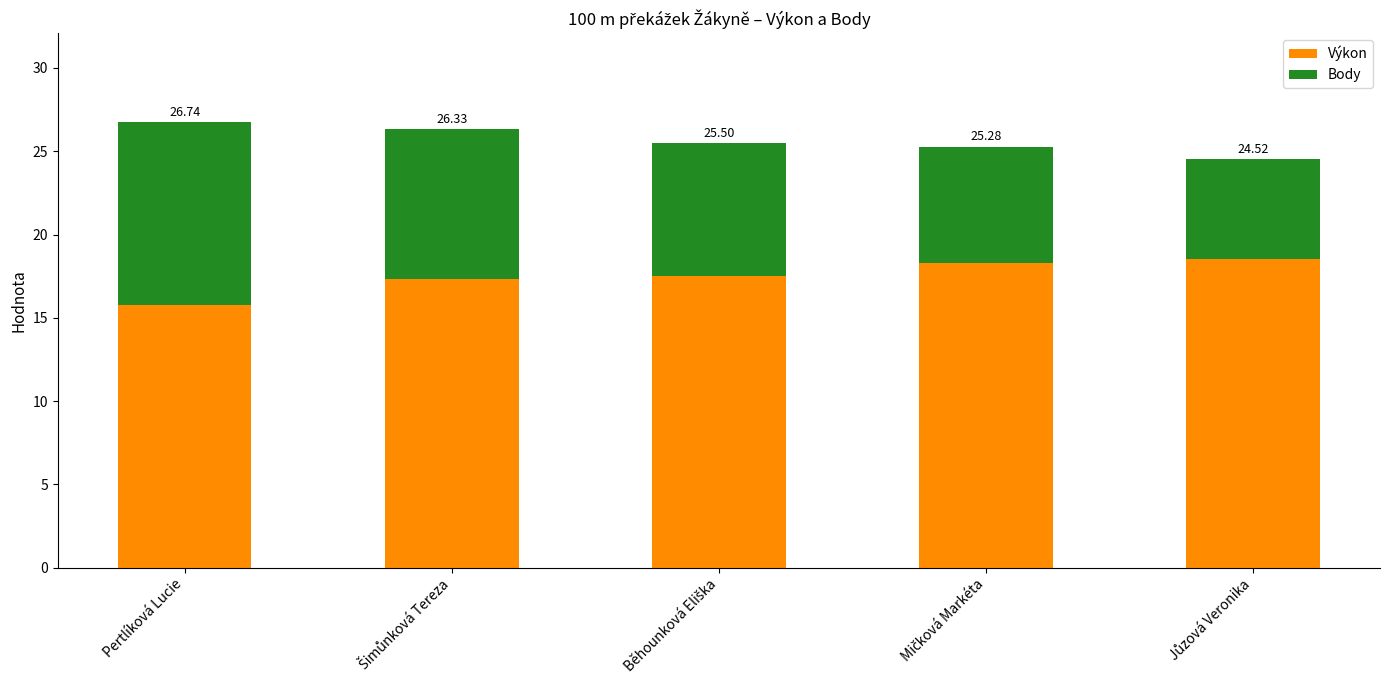

What are all the series names shown in the legend?

Výkon, Body